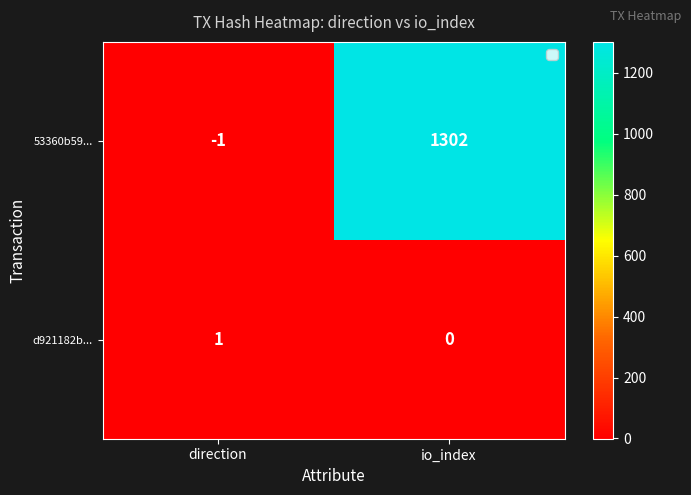

List the series in order of their peak value, lowest first.

d921182b..., 53360b59...